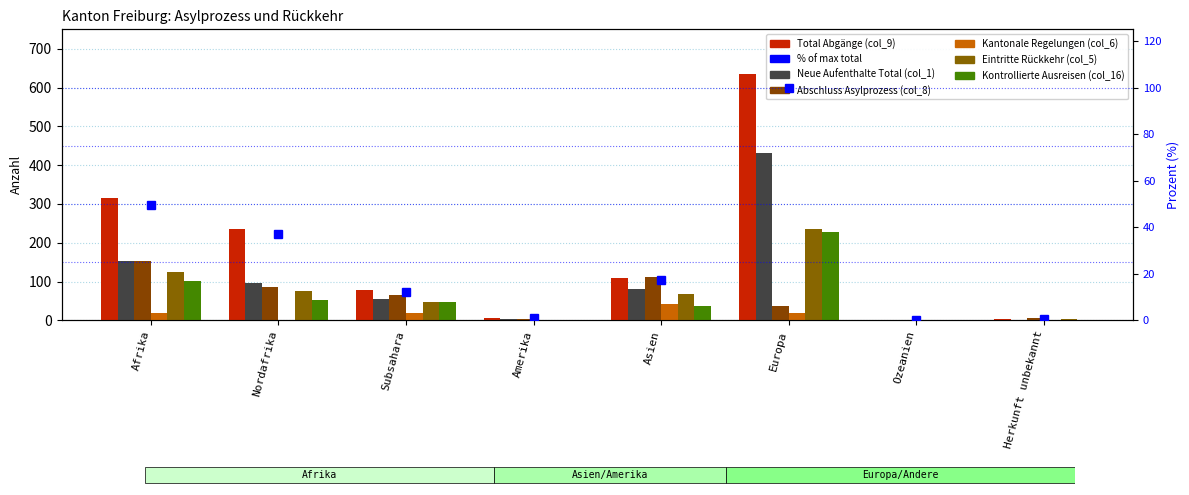

How many positive values does the Neue Aufenthalte Total (col_1) series have?

7